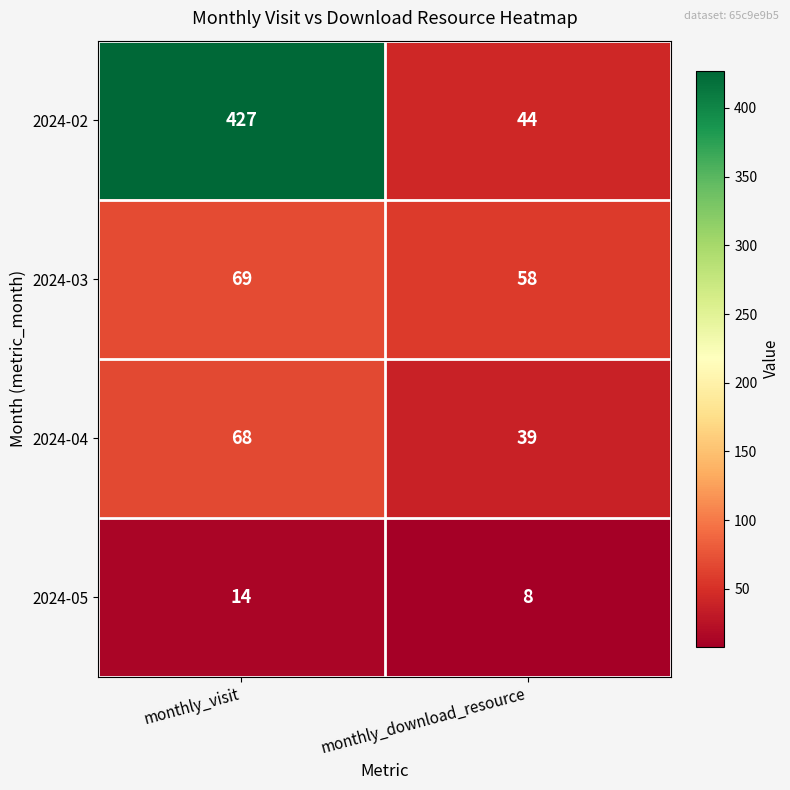

What is the total value across all series at monthly_download_resource?

149